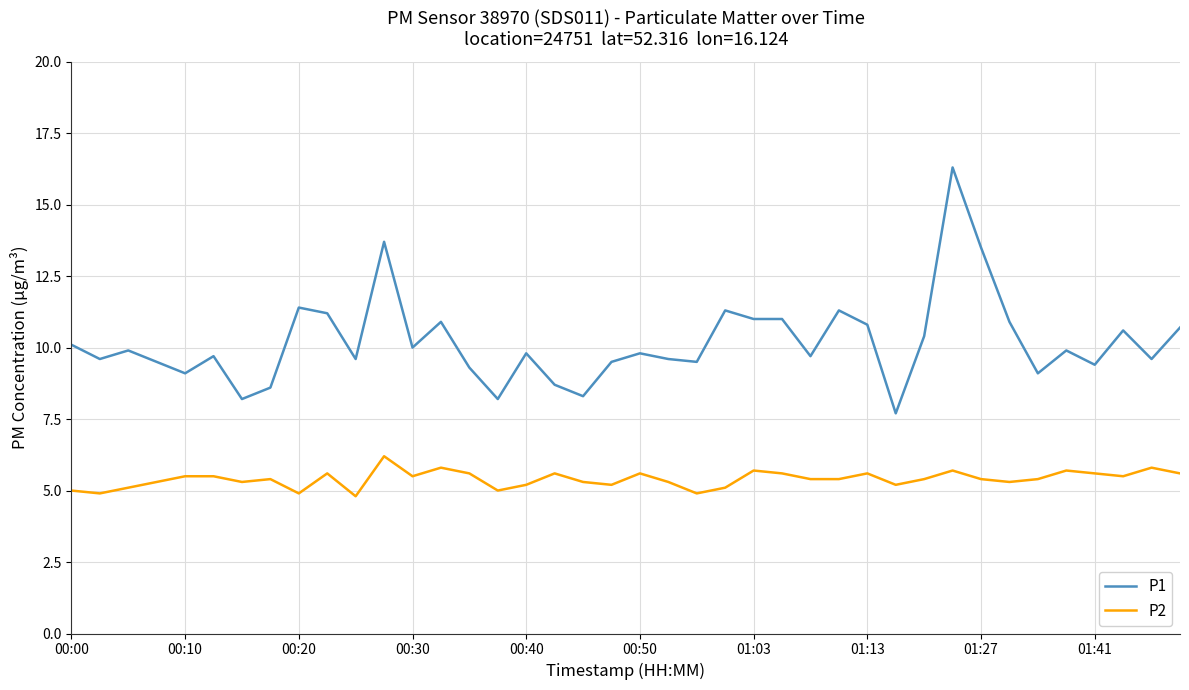

True or false: P2 and P1 cross at least once.

False